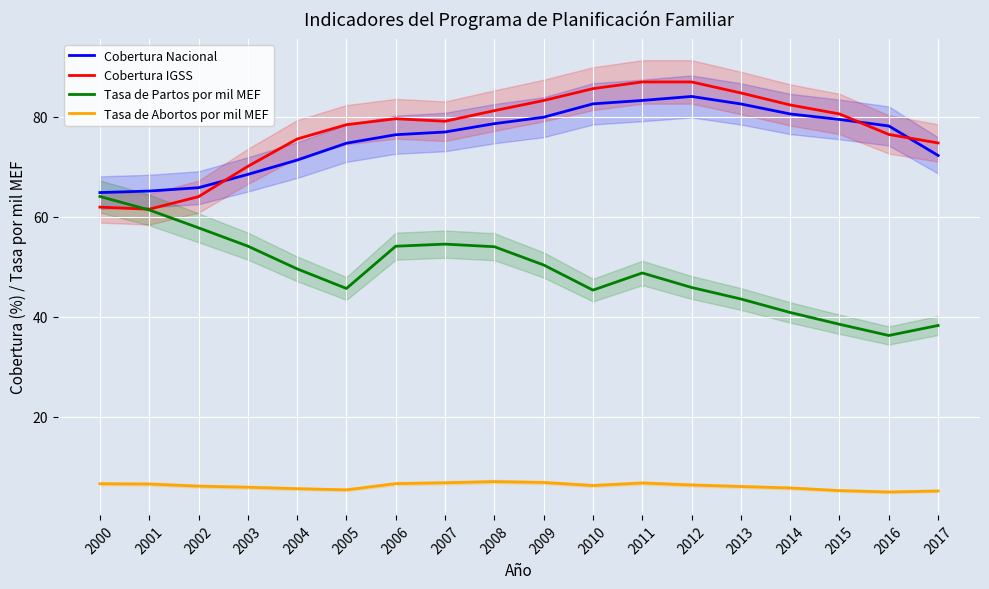

What is the value of the Cobertura Nacional point at the 7th from the left?

76.5